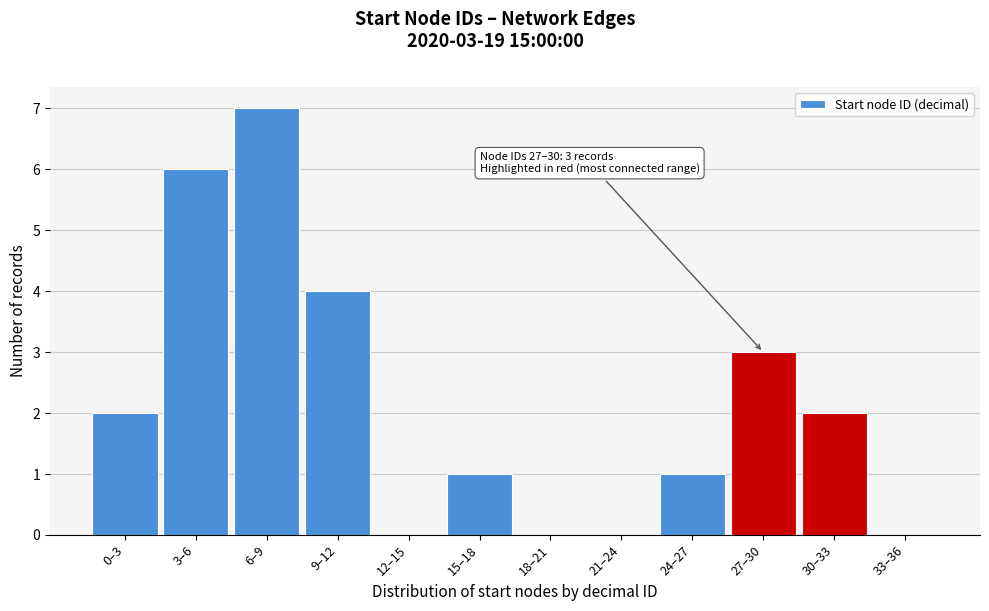

Reading left to right, list all the values displayed in this chart.

0–3=2	3–6=6	6–9=7	9–12=4	12–15=0	15–18=1	18–21=0	21–24=0	24–27=1	27–30=3	30–33=2	33–36=0